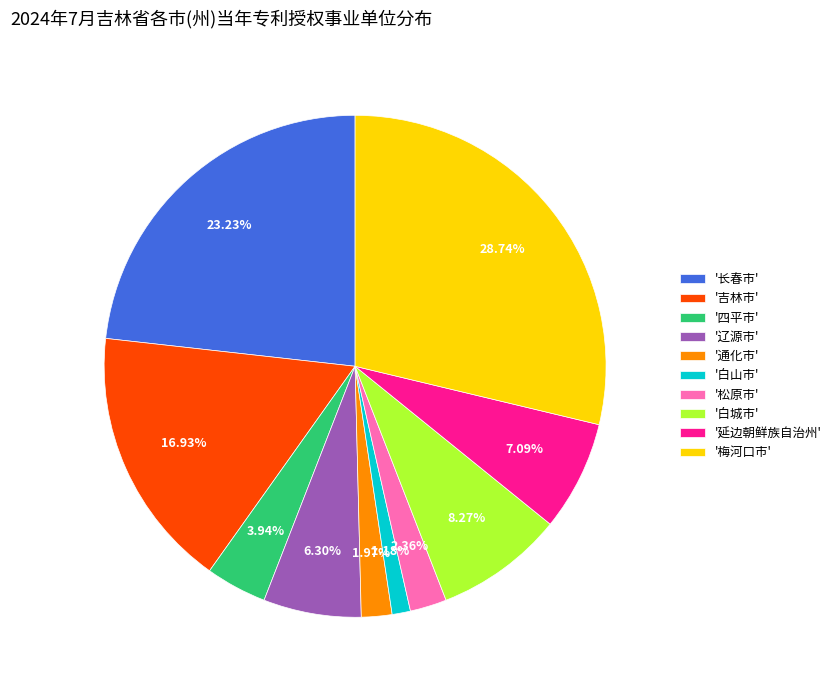

Which category has the smallest portion of the pie?

'白山市'